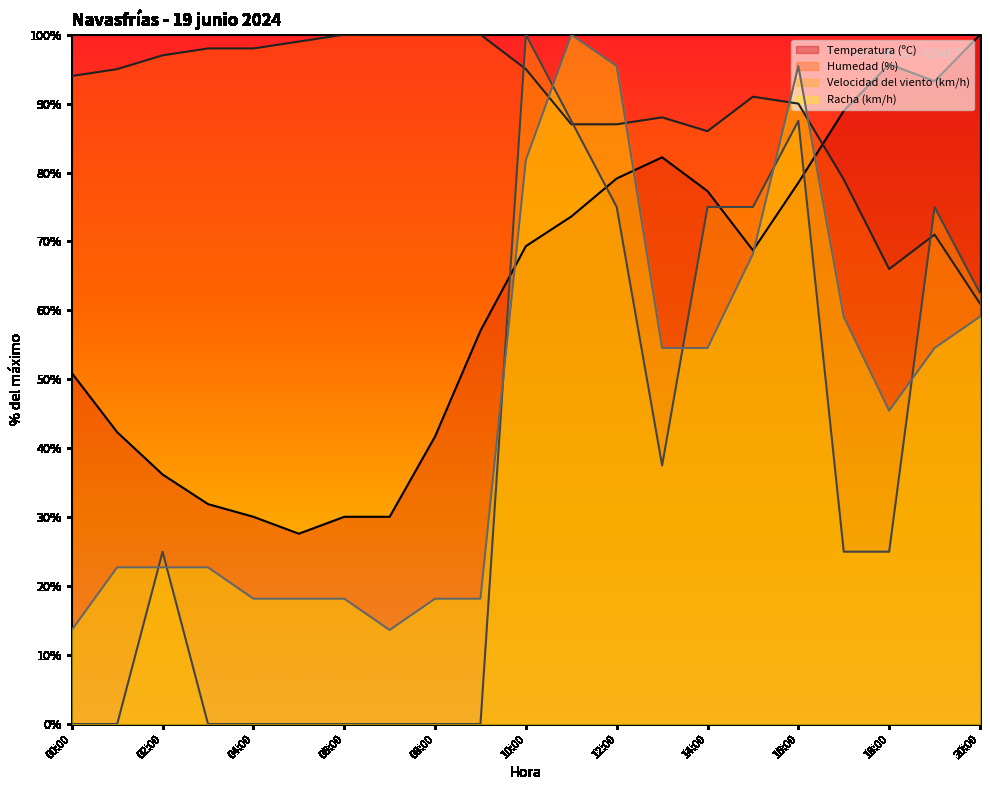

How many interior local peaks does the Temperatura (ºC) series have?

2